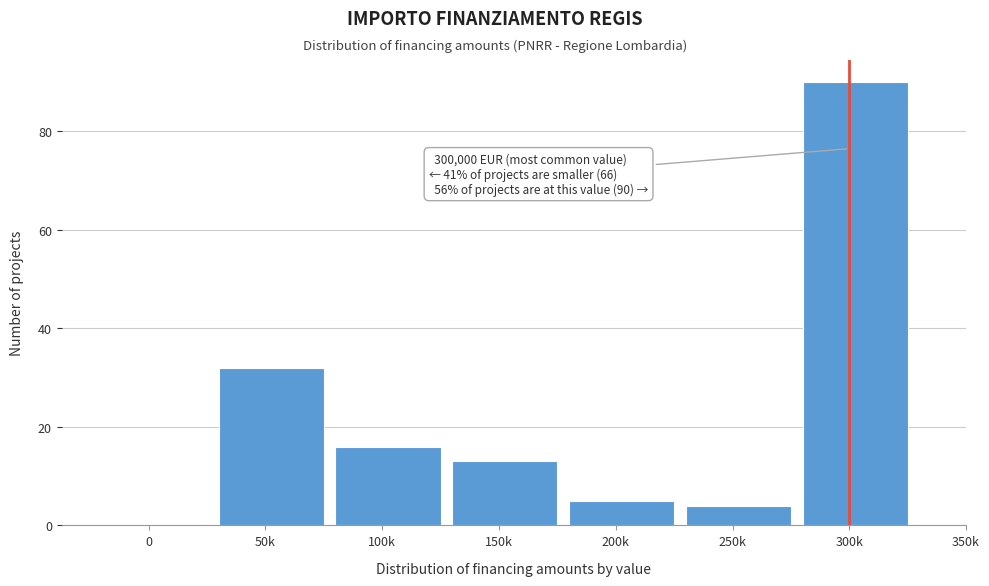

Reading left to right, what are all the values shown in this chart?

0=0	50k=32	100k=16	150k=13	200k=5	250k=4	300k=90